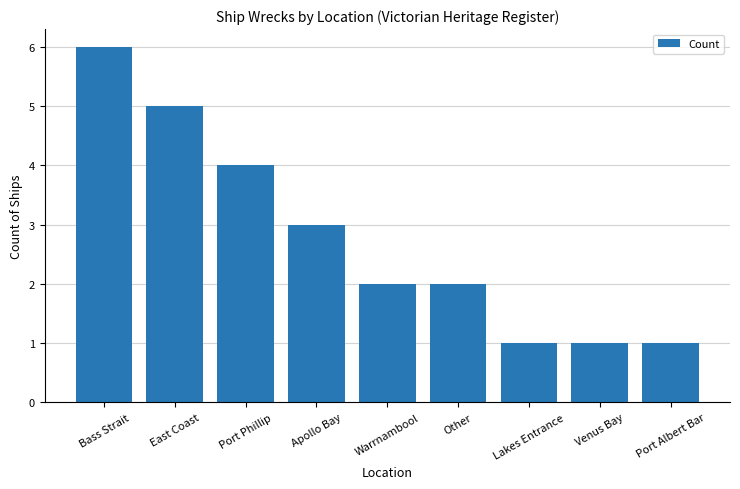

How many bars are there in total?

9